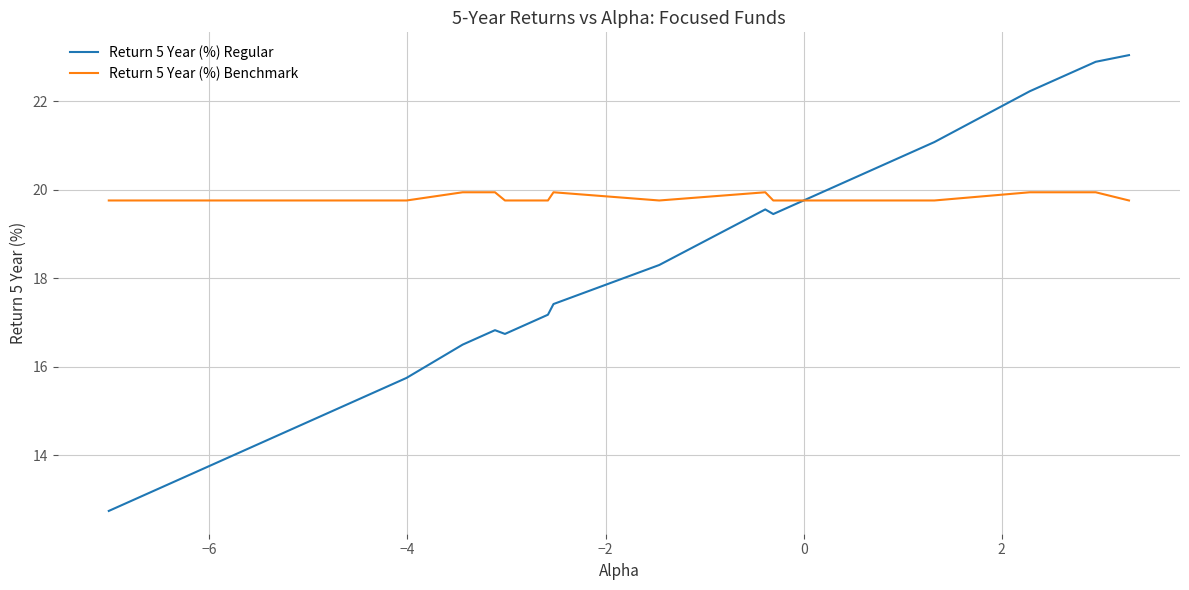

True or false: Return 5 Year (%) Benchmark has more than 0 interior local peaks.

True